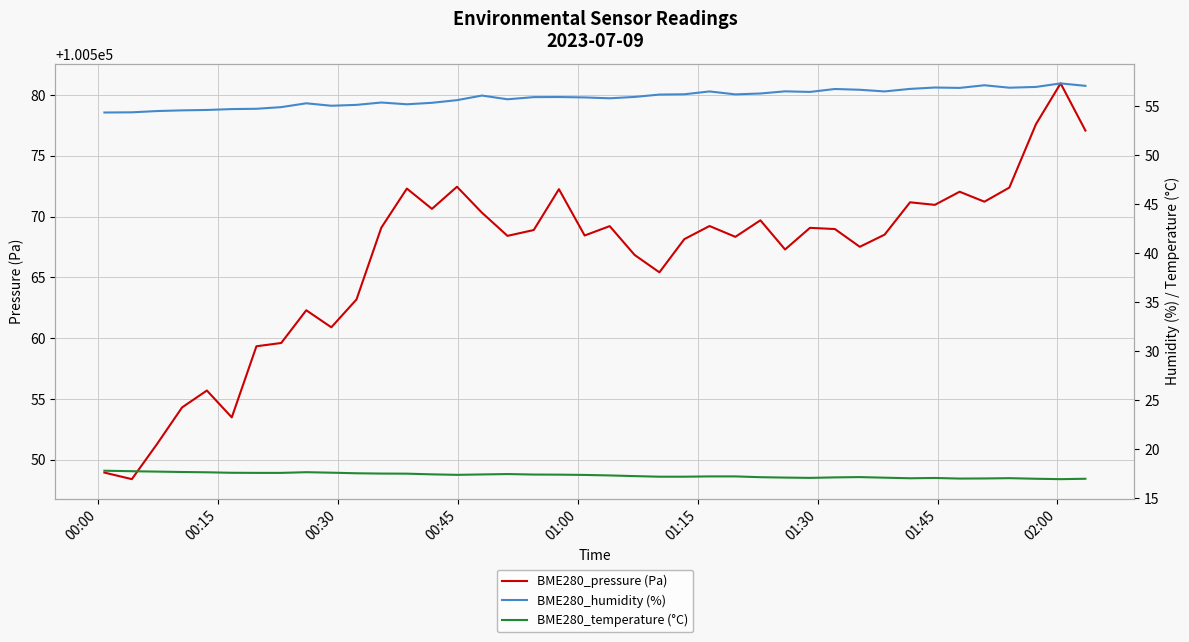

What is the lowest value of the BME280_humidity (%) series?

54.3